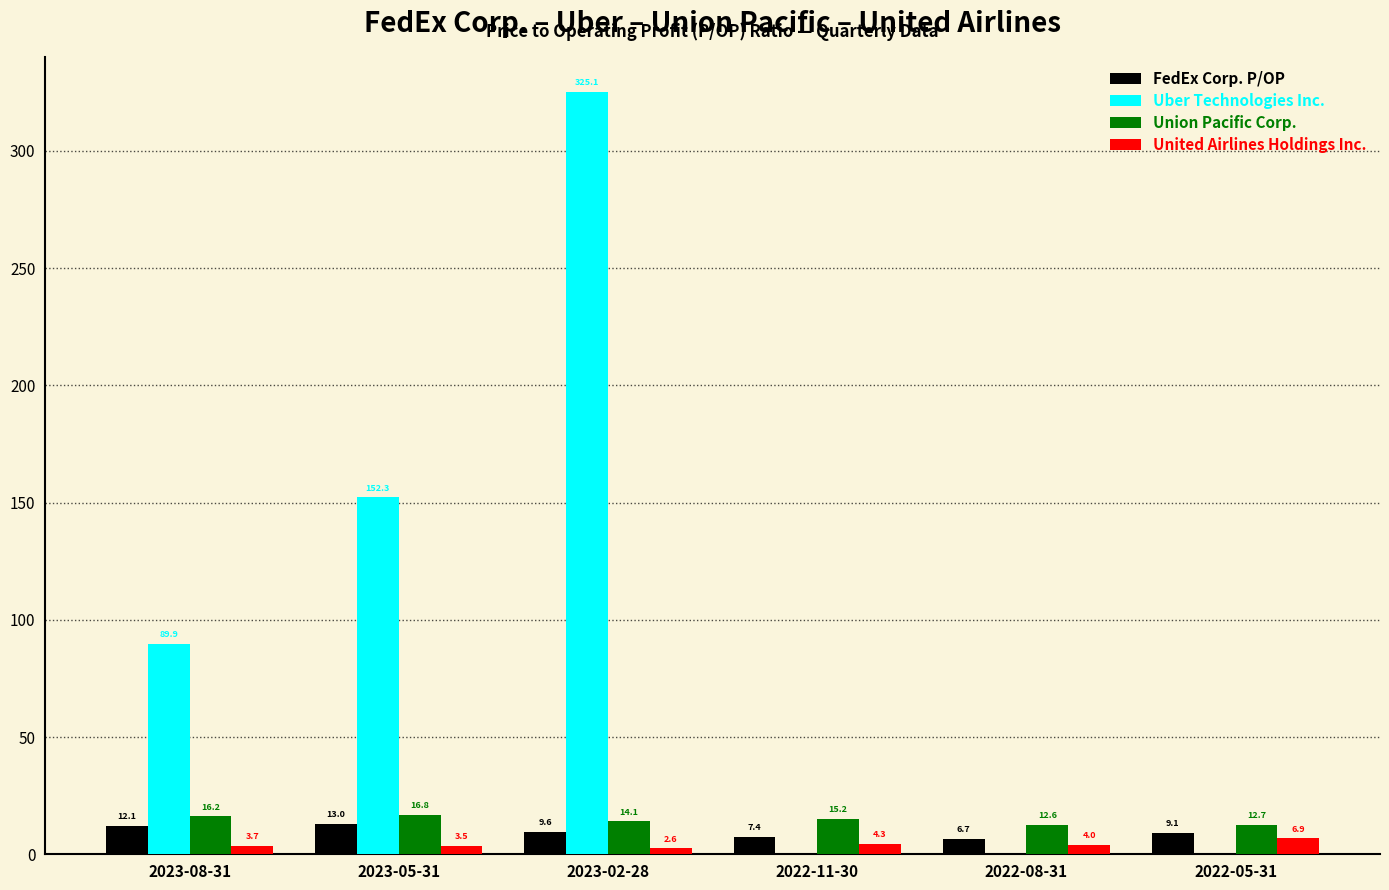

What is the sum of all FedEx Corp. P/OP values?

57.9